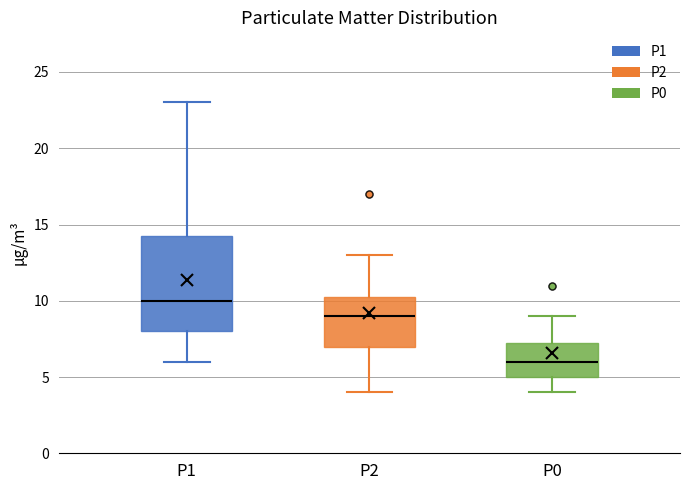

Which box has the lowest median line?

P0